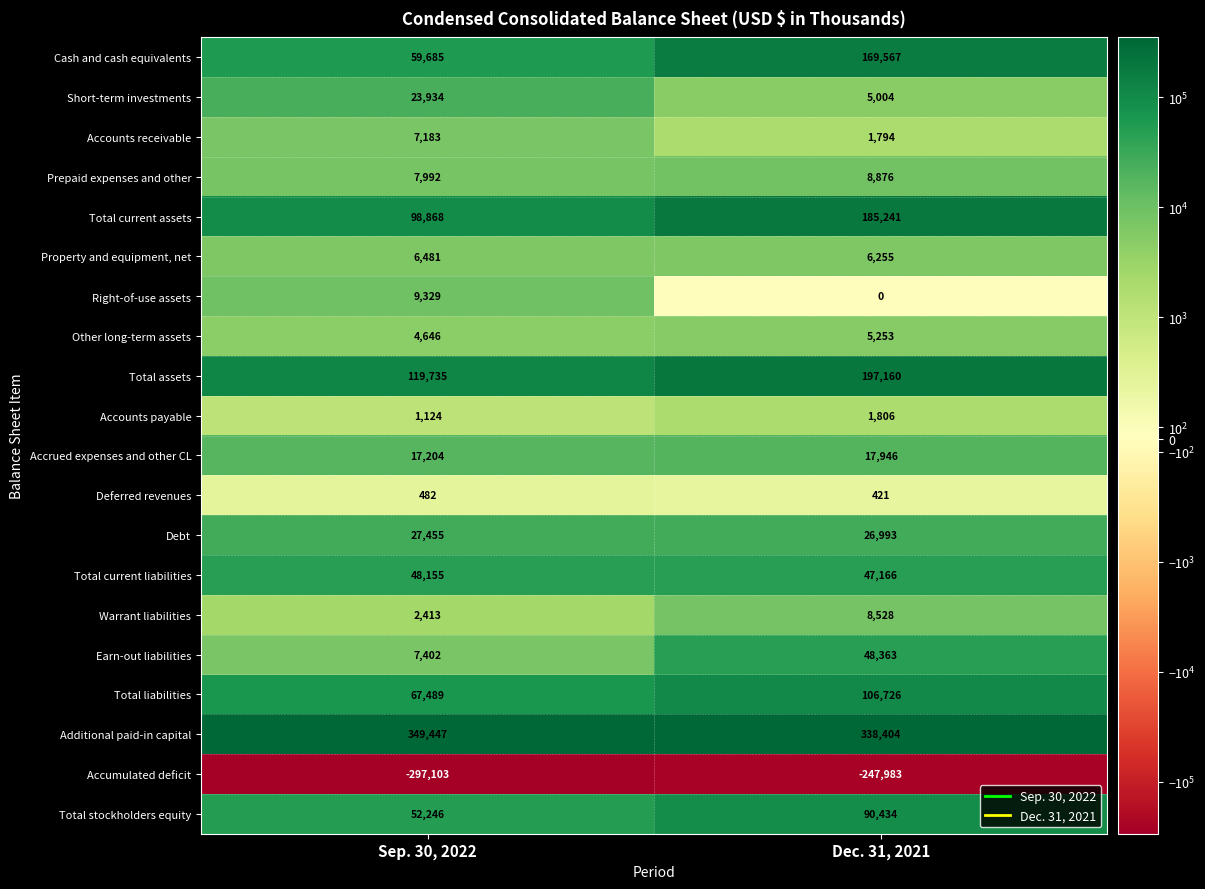

At which category is the sum across all series the highest?

Dec. 31, 2021